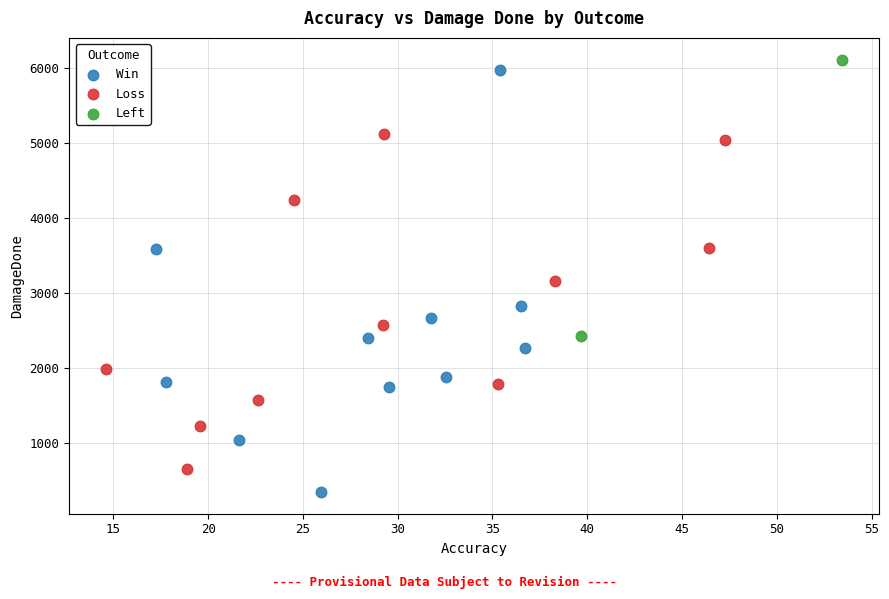

What are all the series names shown in the legend?

Win, Loss, Left